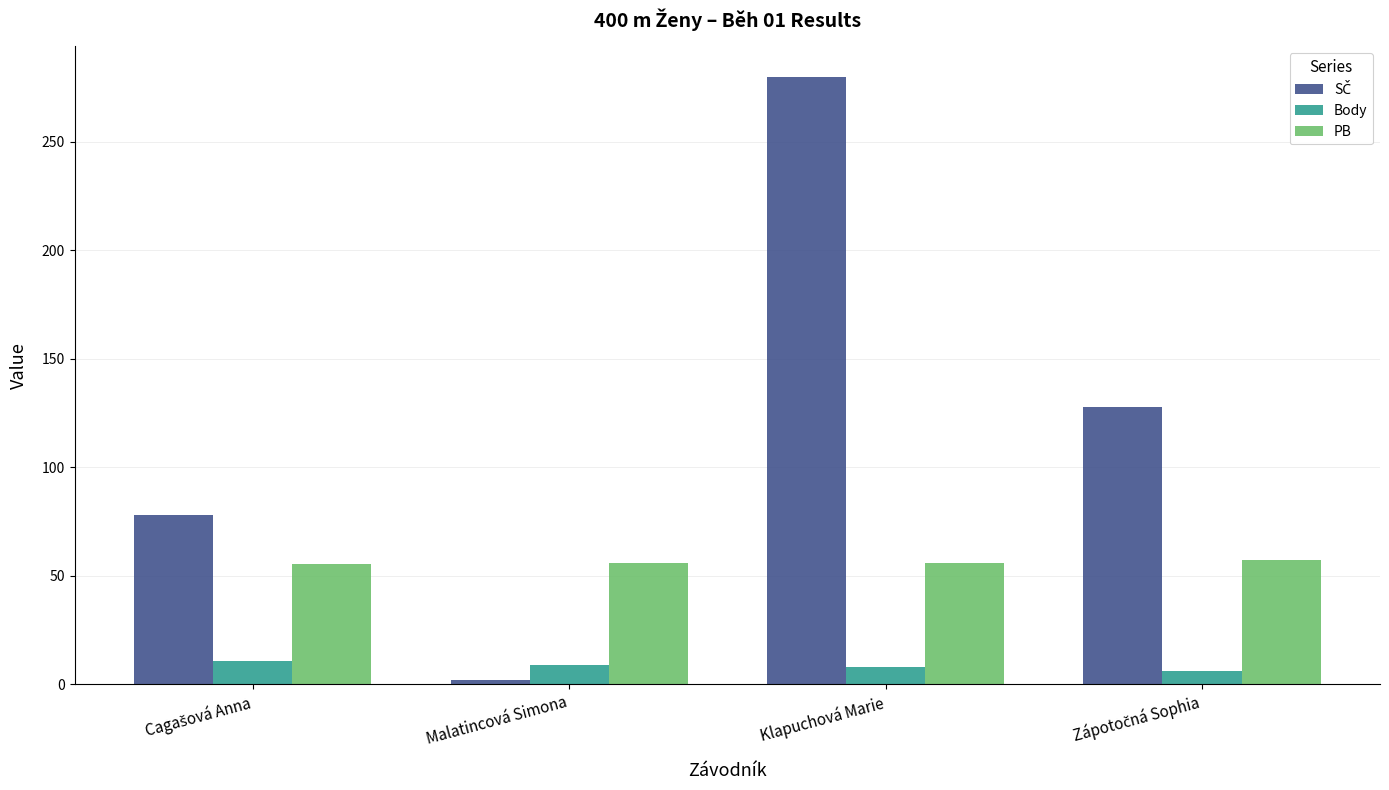

Count the number of data series in this chart.

3